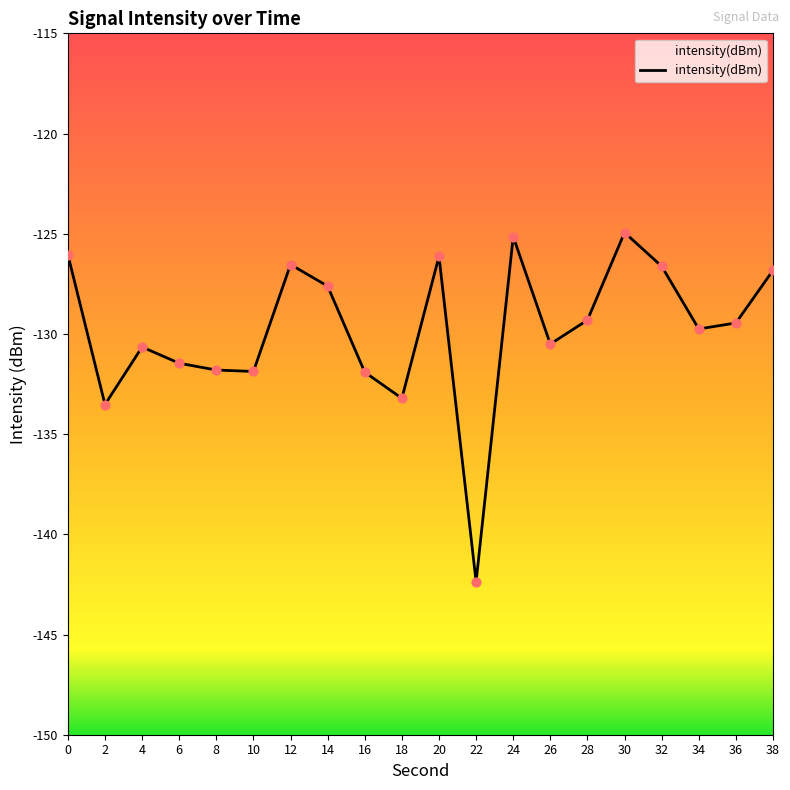

What is the change in value from 6 to 26?

+1.0